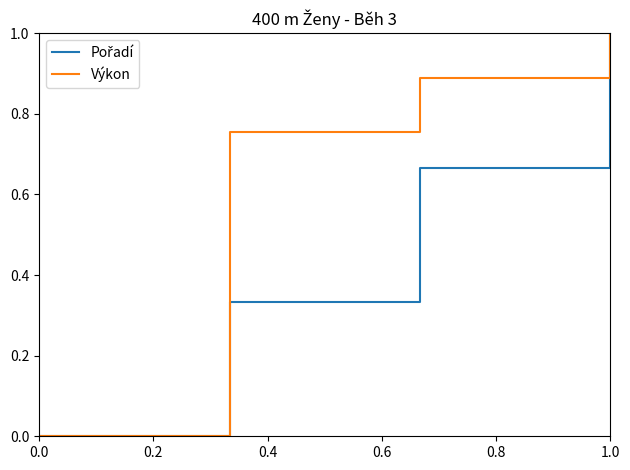

True or false: Výkon has more than 1 interior local peaks.

False